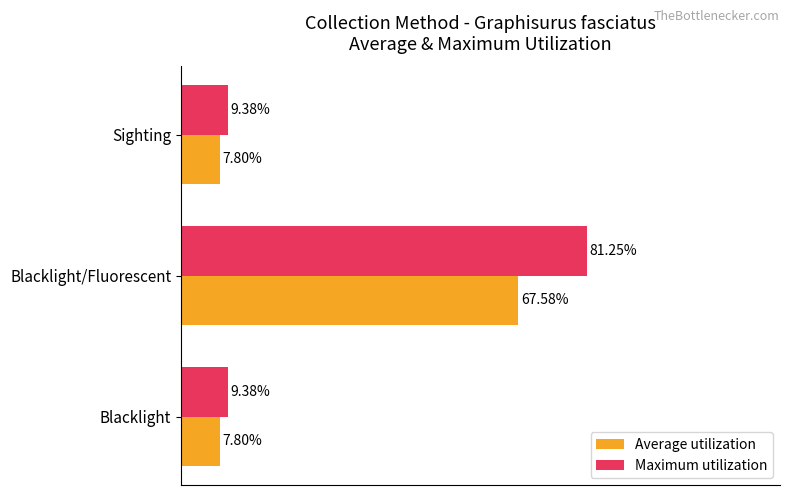

What are all the series names shown in the legend?

Average utilization, Maximum utilization